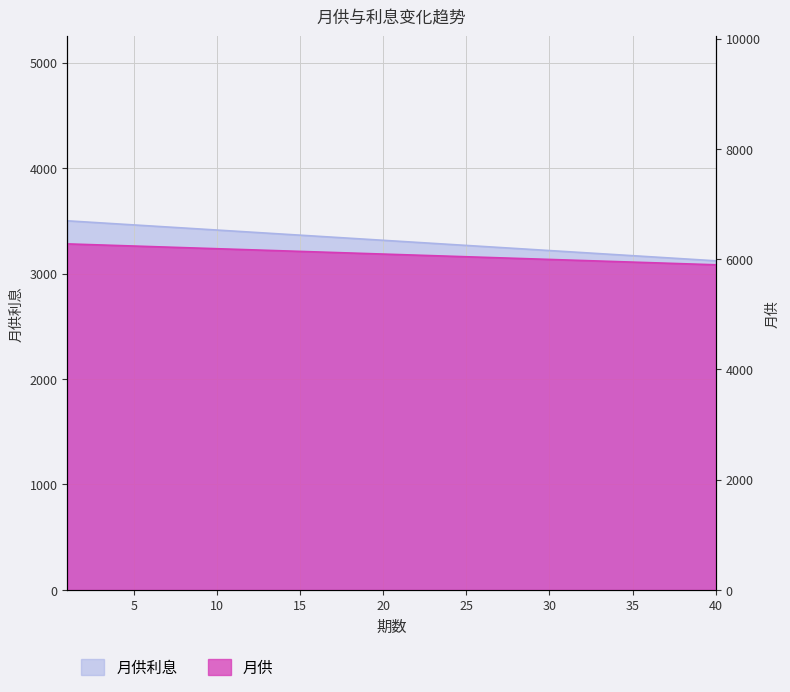

How many series are shown in this chart?

2